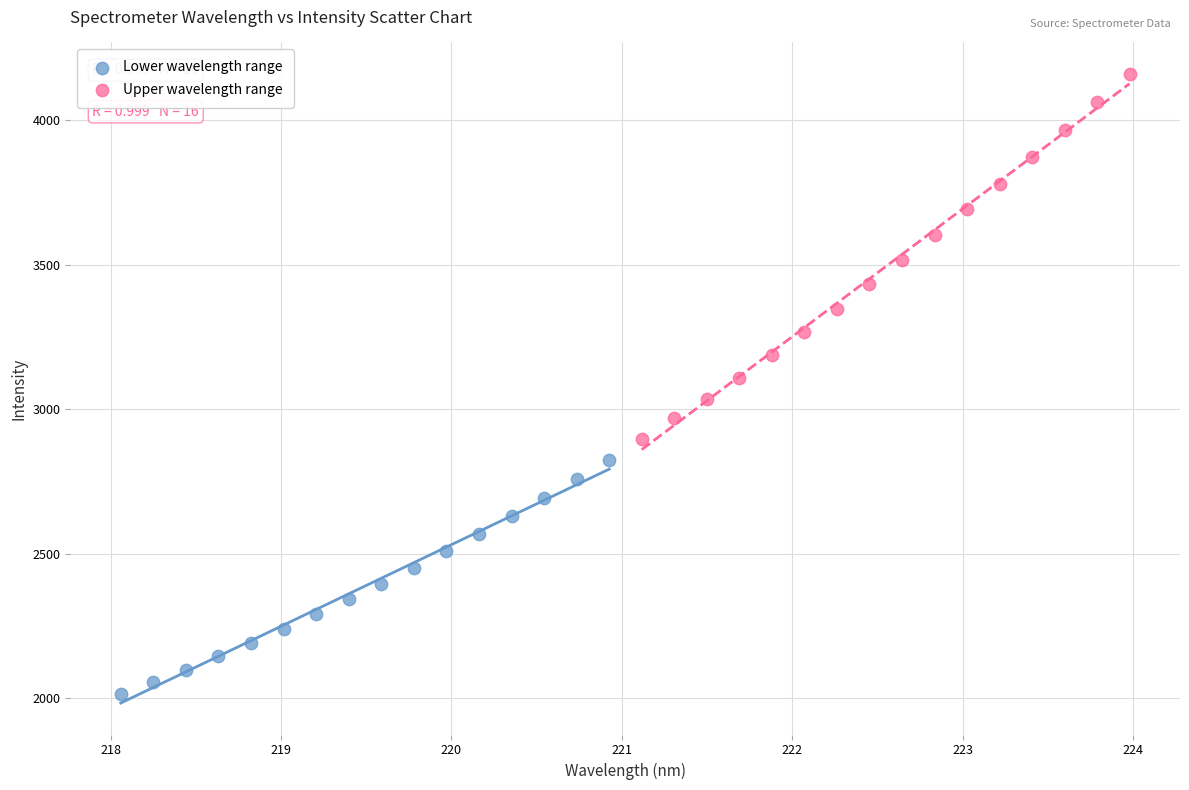

Which series contains the lowest Y value?

Lower wavelength range